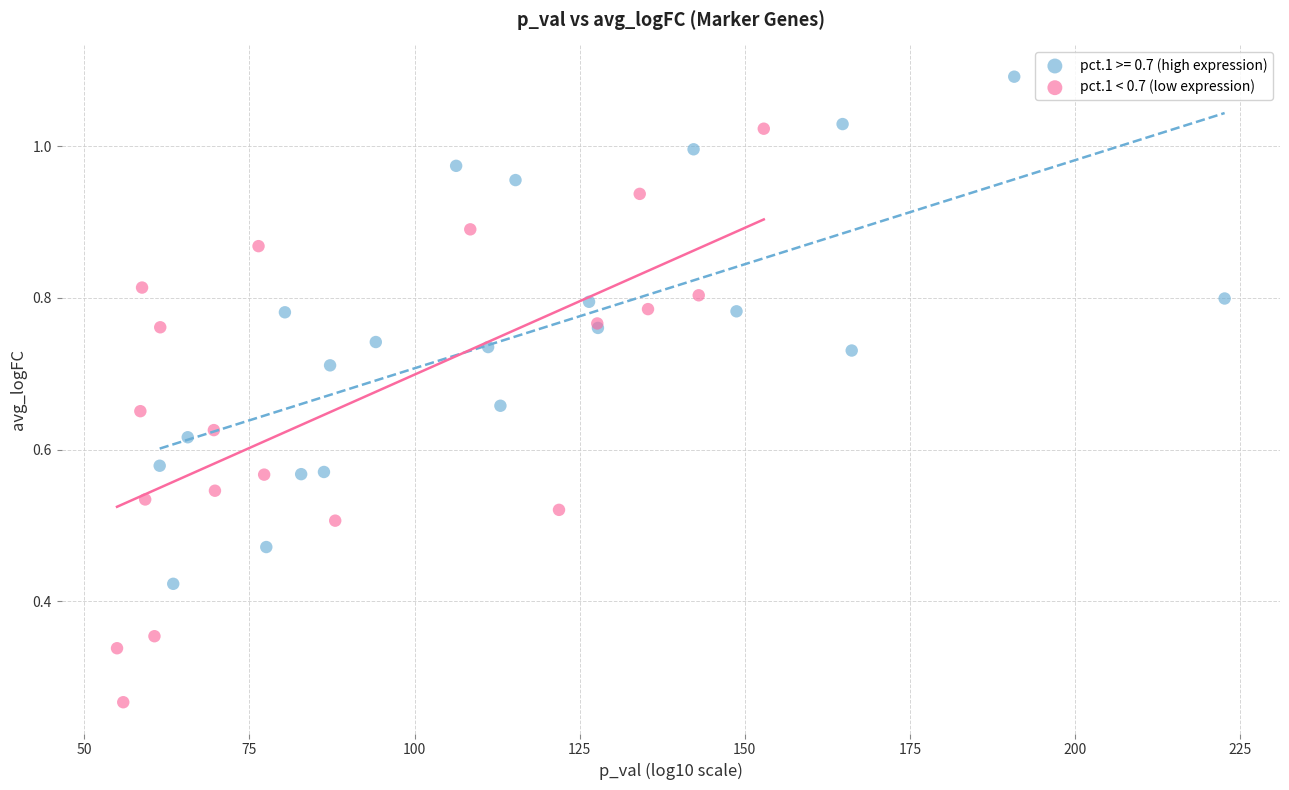

Which series reaches the minimum Y coordinate?

pct.1 < 0.7 (low expression)